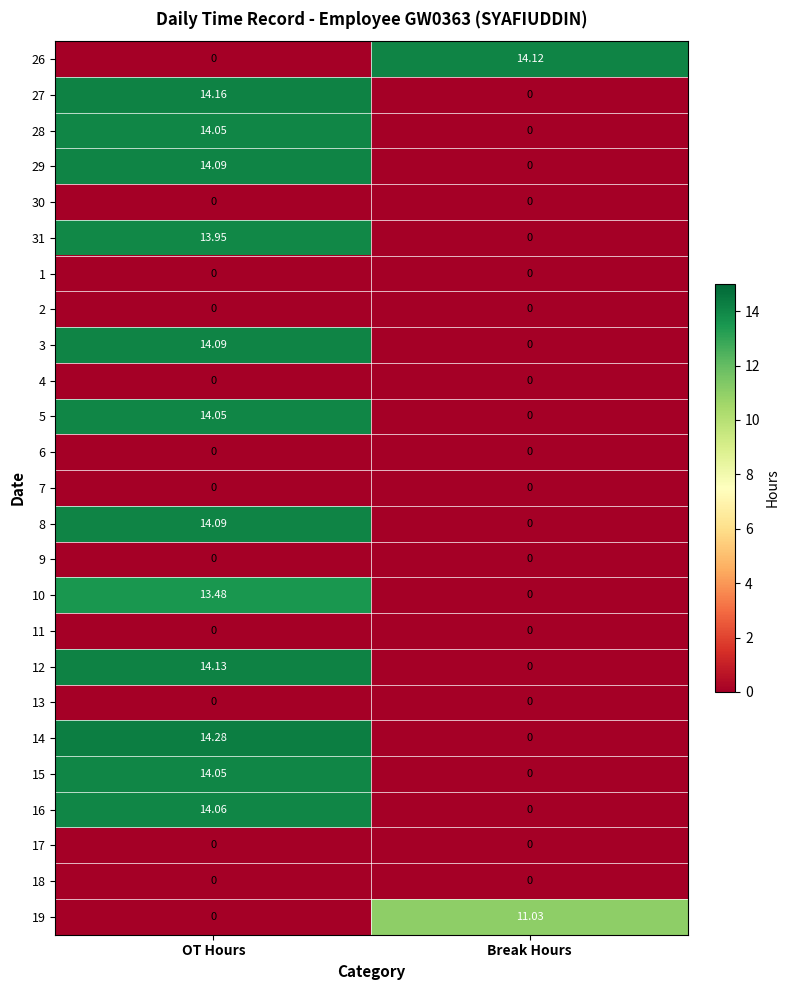

True or false: 9 has a value of 0.0 at Break Hours.

True